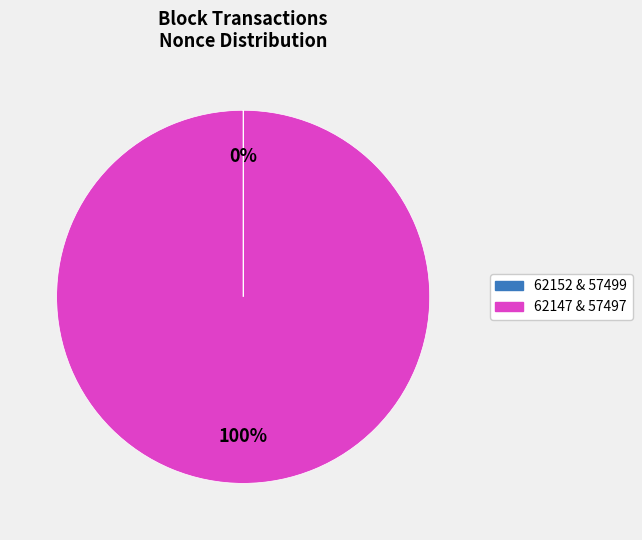

To the nearest percent, what is the difference between the largest and smallest slice percentages?

100%